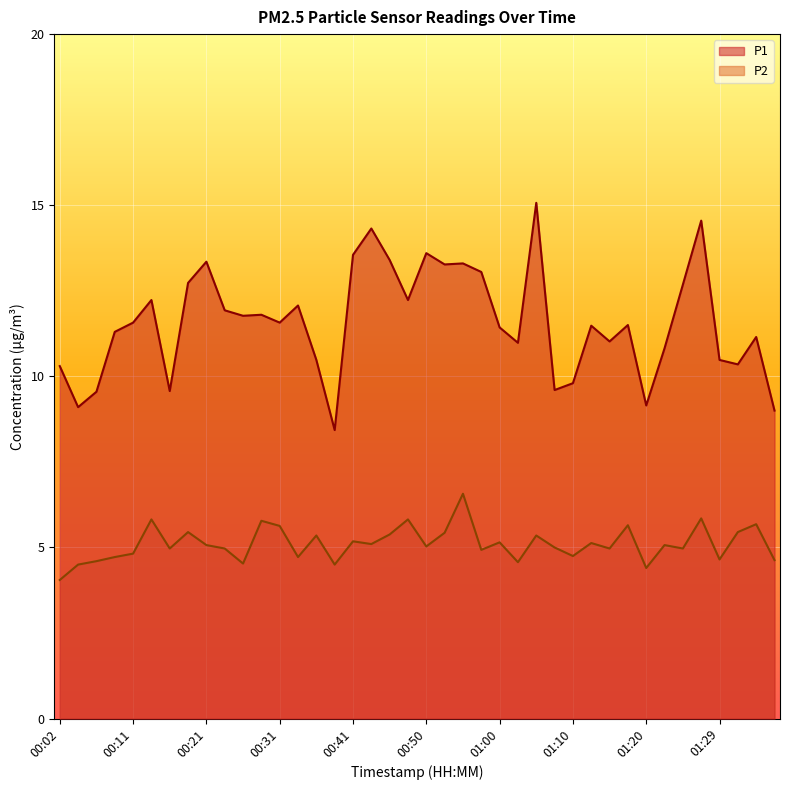

True or false: P2 and P1 cross at least once.

False